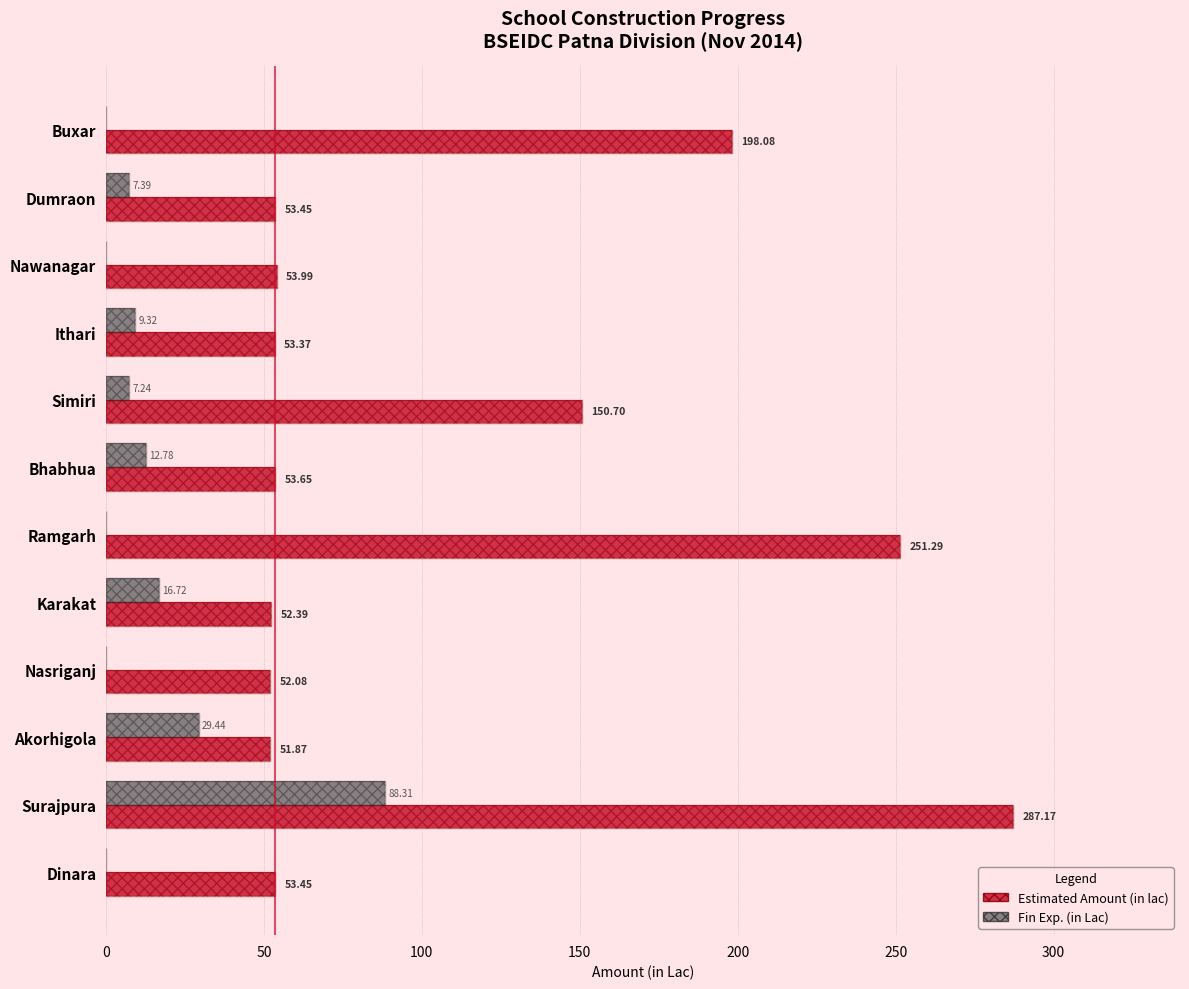

How many positive values does the Fin Exp. (in Lac) series have?

7